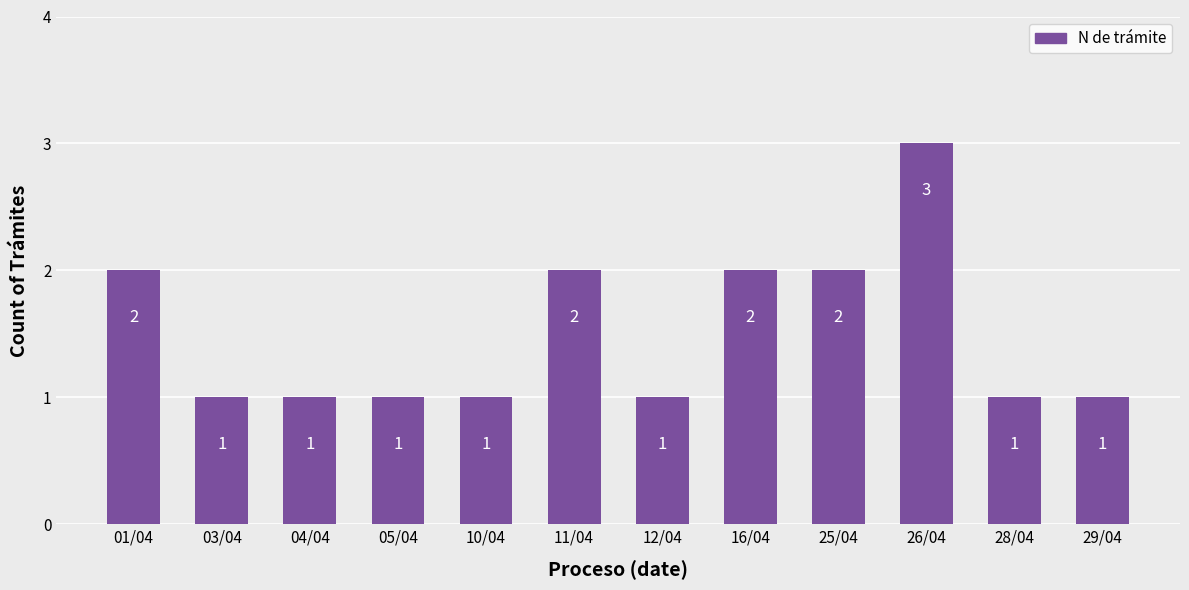

Reading left to right, what are all the values shown in this chart?

2	1	1	1	1	2	1	2	2	3	1	1